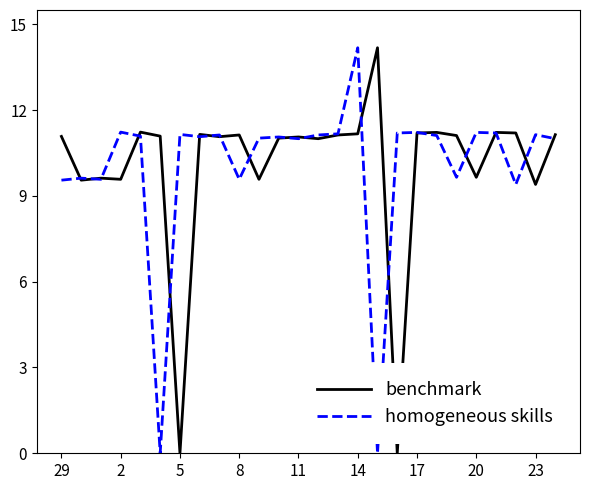

What is the greatest value displayed?

14.2